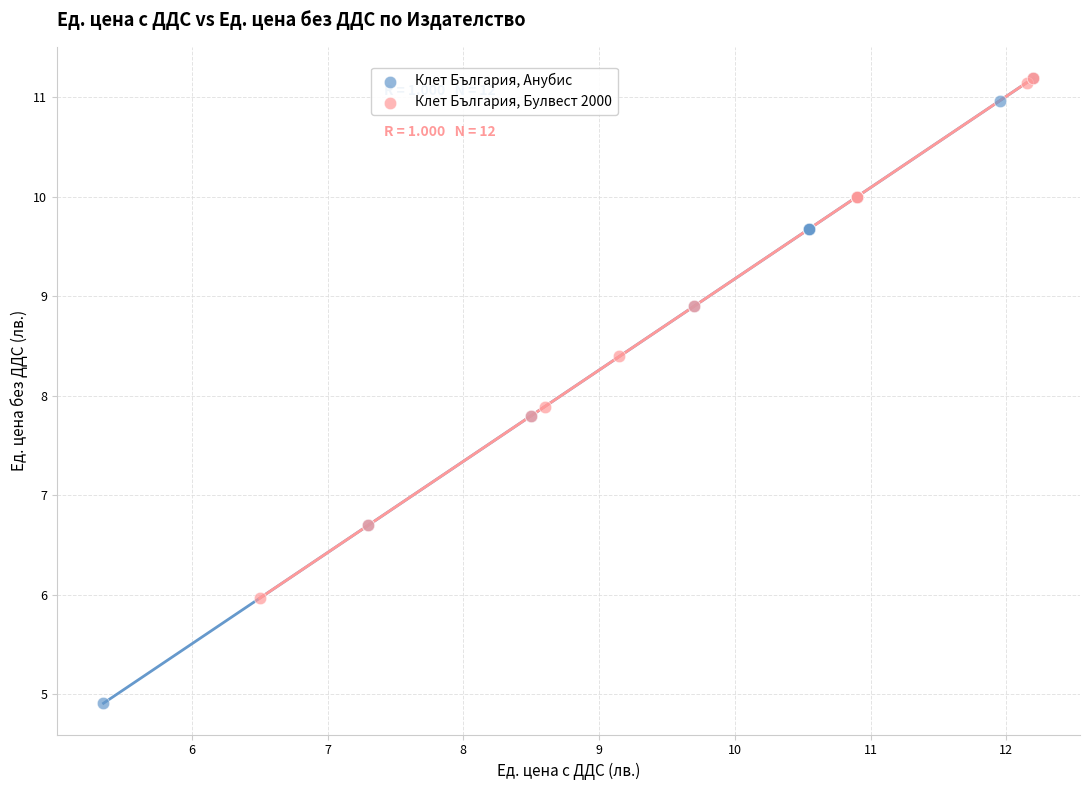

Which series has the largest Y range (max minus min)?

Клет България, Анубис